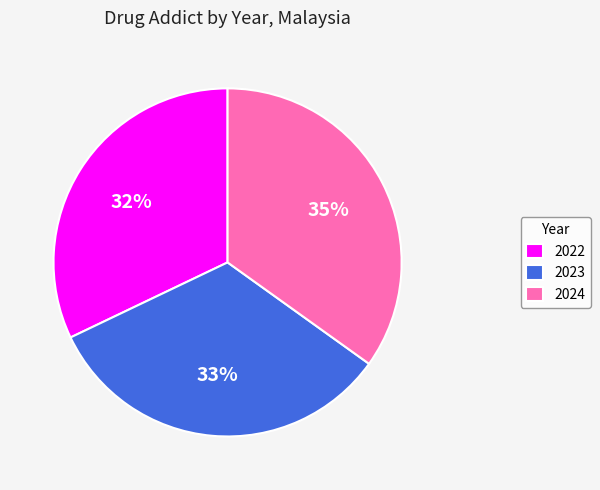

Which category has the smallest portion of the pie?

2022